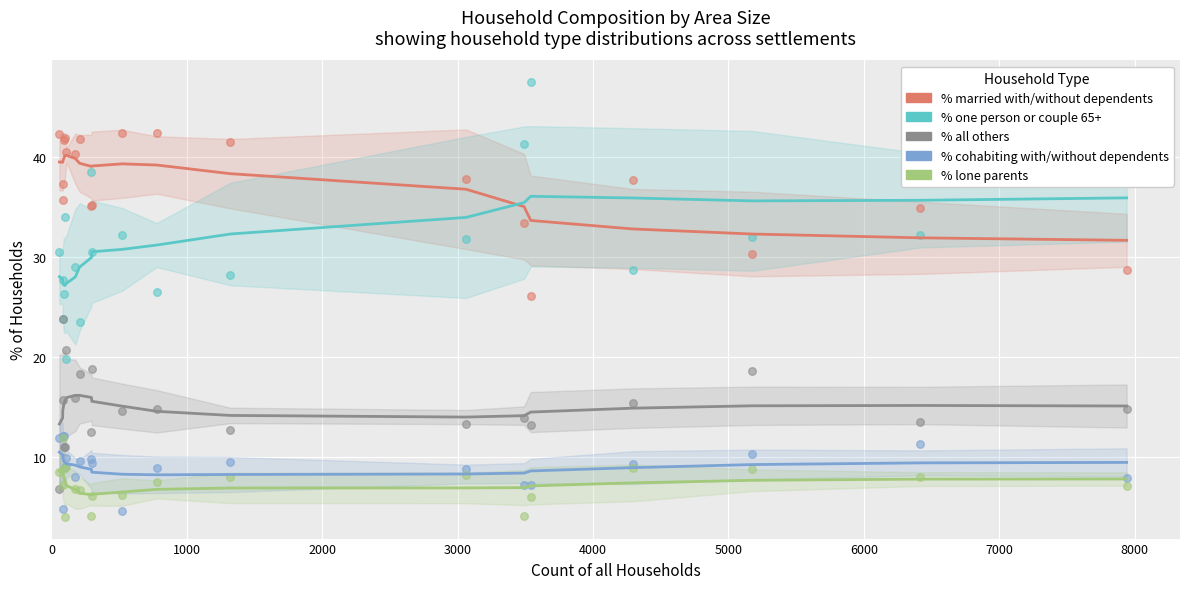

Which series contains the highest Y value?

% one person or couple 65+